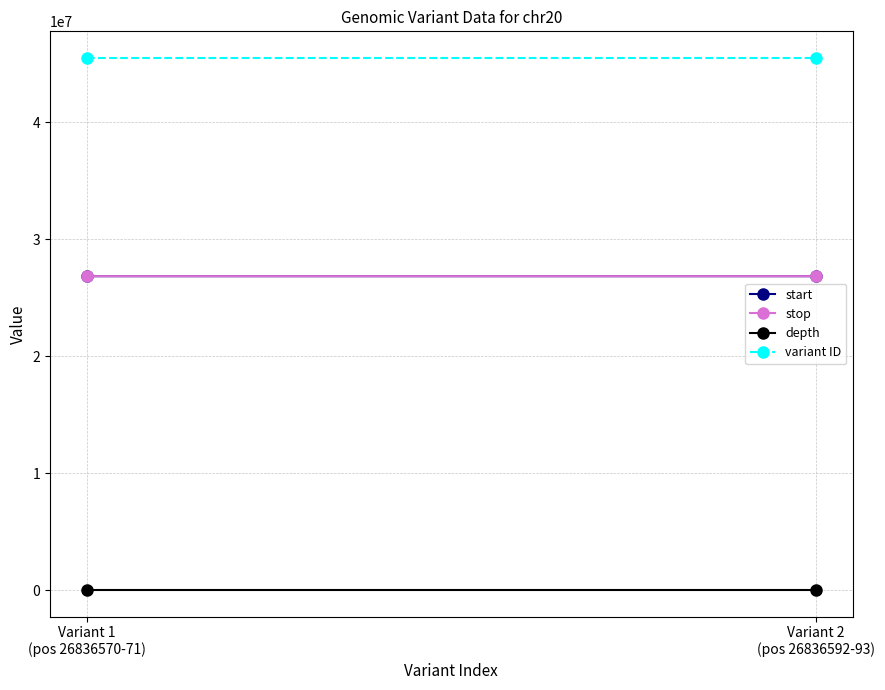

What are all the series names shown in the legend?

start, stop, depth, variant ID